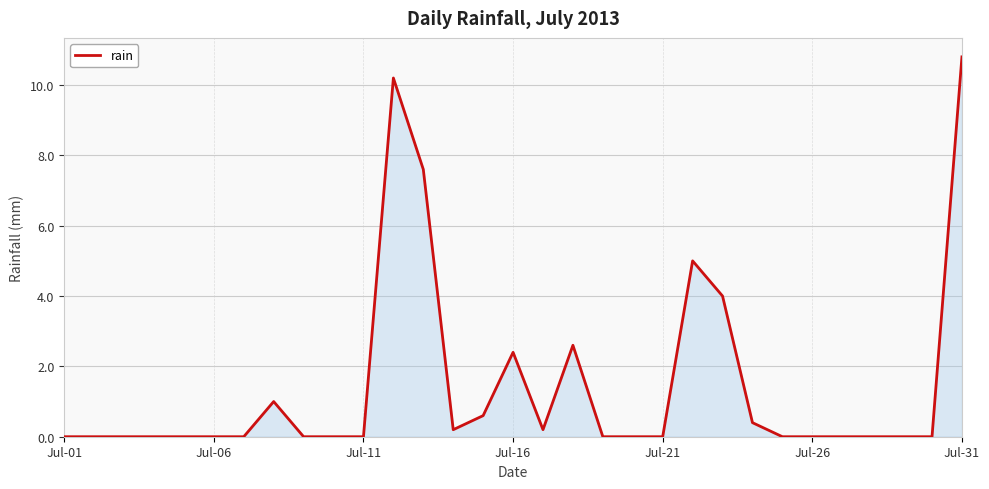

What is the difference between the maximum and minimum values?

10.8